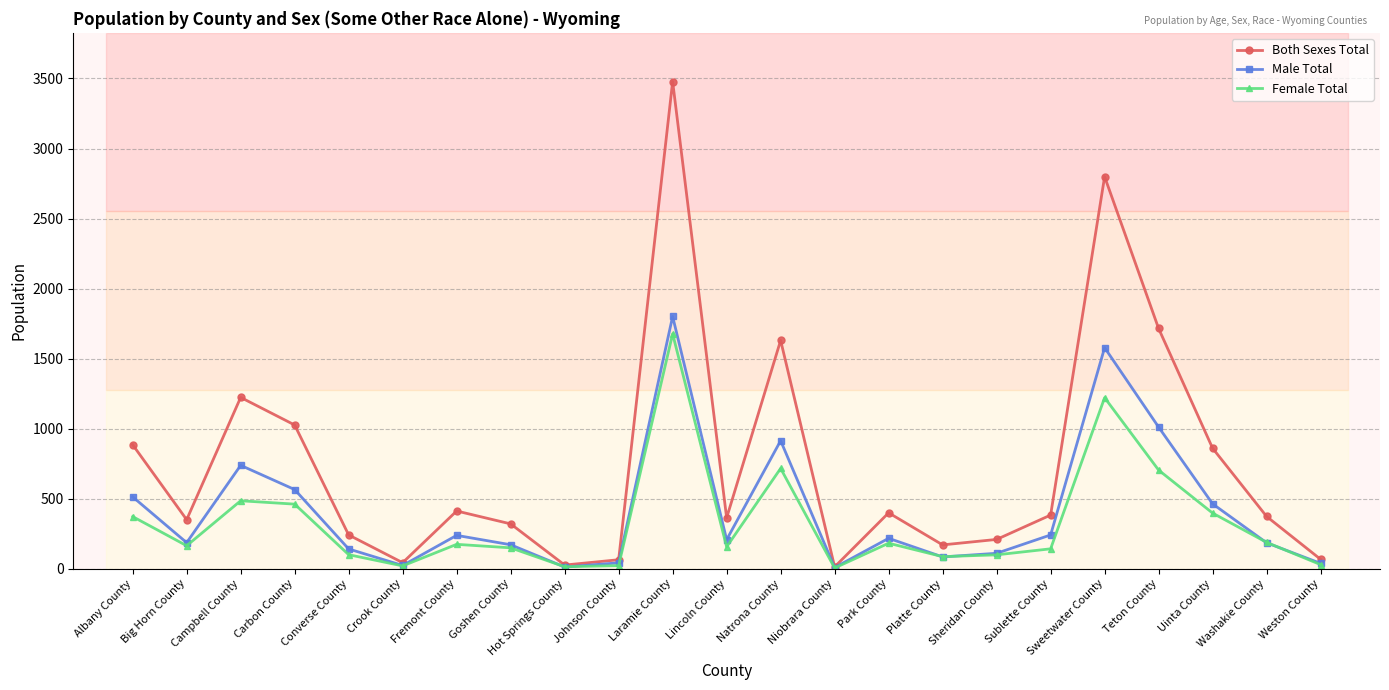

What is the minimum value shown in the chart?

5